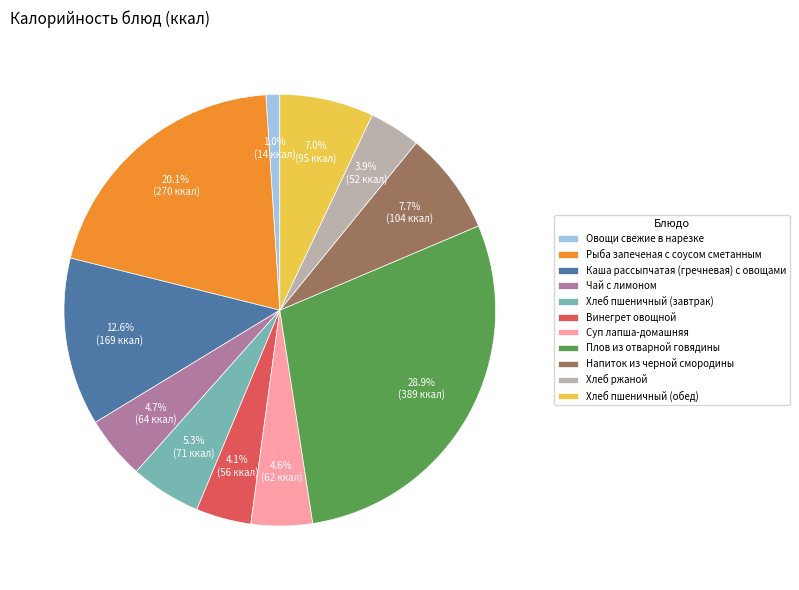

Which has a higher value, Хлеб пшеничный (обед) or Каша рассыпчатая (гречневая) с овощами?

Каша рассыпчатая (гречневая) с овощами